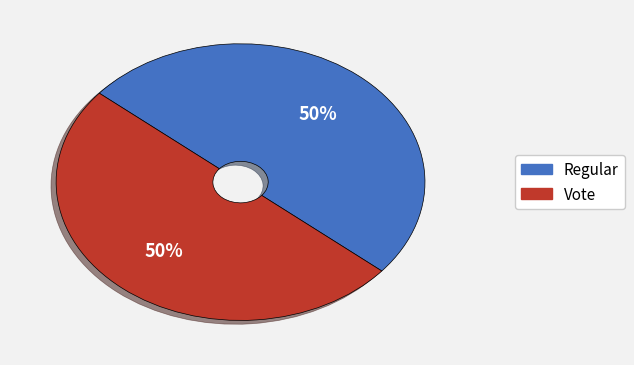

Count the number of slices in the pie.

2